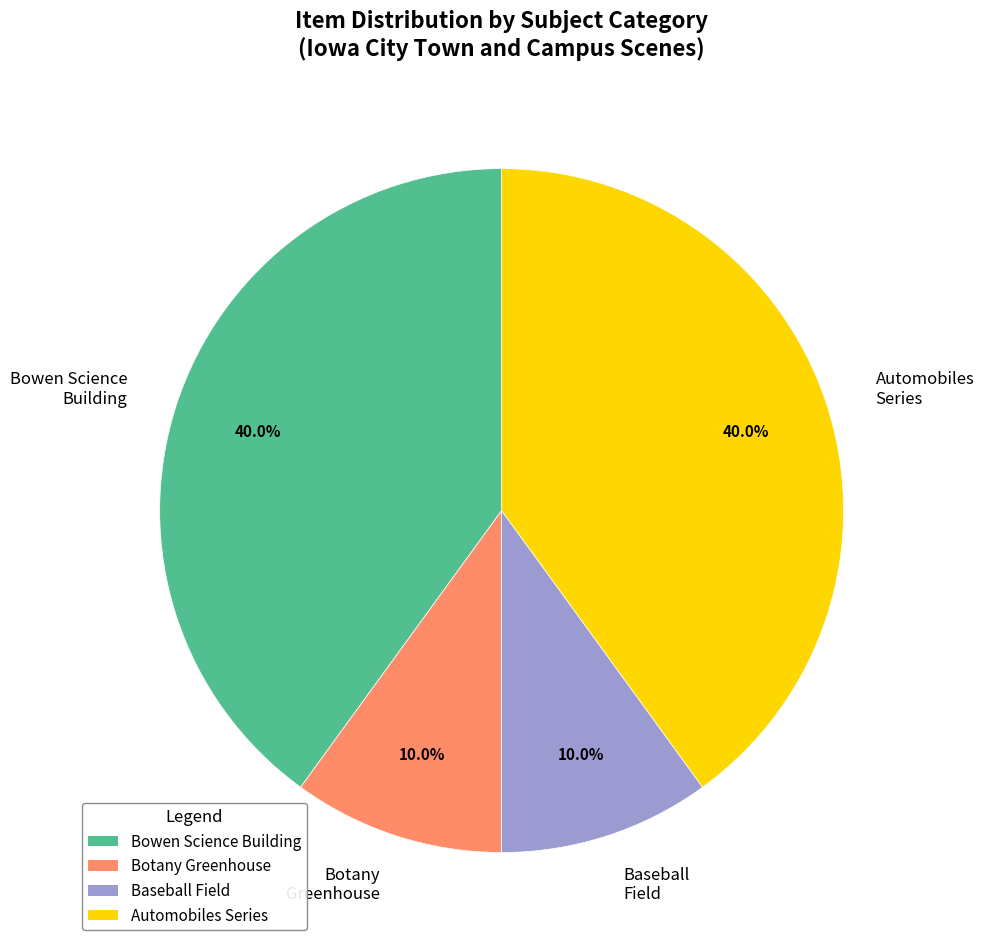

Does Botany Greenhouse represent more than half of the total?

No